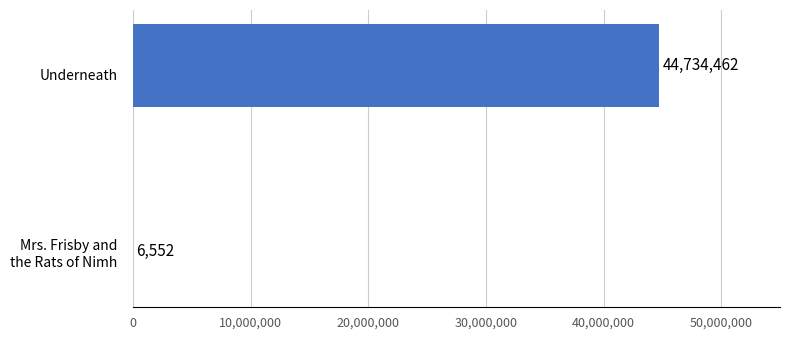

What is the sum of all values?

44741014